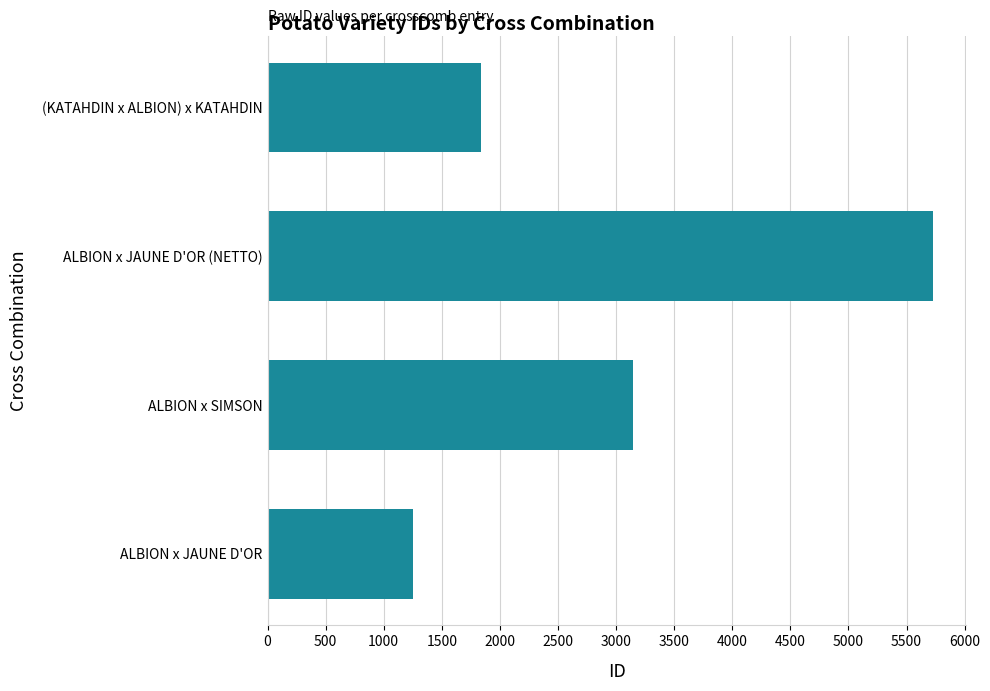

What value does the data have at ALBION x JAUNE D'OR?

1251